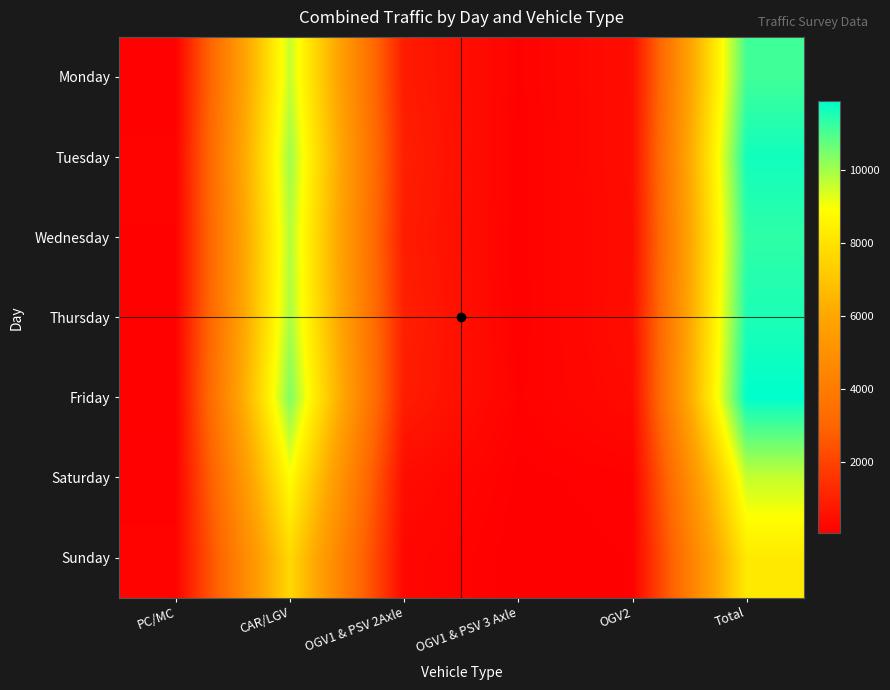

Reading left to right, extract all data points from this chart.

Monday: PC/MC=110	CAR/LGV=9590	OGV1 & PSV 2Axle=849	OGV1 & PSV 3 Axle=121	OGV2=451	Total=11121
Tuesday: PC/MC=144	CAR/LGV=10016	OGV1 & PSV 2Axle=948	OGV1 & PSV 3 Axle=98	OGV2=461	Total=11667
Wednesday: PC/MC=134	CAR/LGV=9791	OGV1 & PSV 2Axle=870	OGV1 & PSV 3 Axle=106	OGV2=430	Total=11331
Thursday: PC/MC=132	CAR/LGV=9898	OGV1 & PSV 2Axle=957	OGV1 & PSV 3 Axle=93	OGV2=455	Total=11535
Friday: PC/MC=116	CAR/LGV=10389	OGV1 & PSV 2Axle=880	OGV1 & PSV 3 Axle=125	OGV2=366	Total=11876
Saturday: PC/MC=106	CAR/LGV=8887	OGV1 & PSV 2Axle=409	OGV1 & PSV 3 Axle=70	OGV2=123	Total=9595
Sunday: PC/MC=156	CAR/LGV=7653	OGV1 & PSV 2Axle=272	OGV1 & PSV 3 Axle=43	OGV2=94	Total=8218